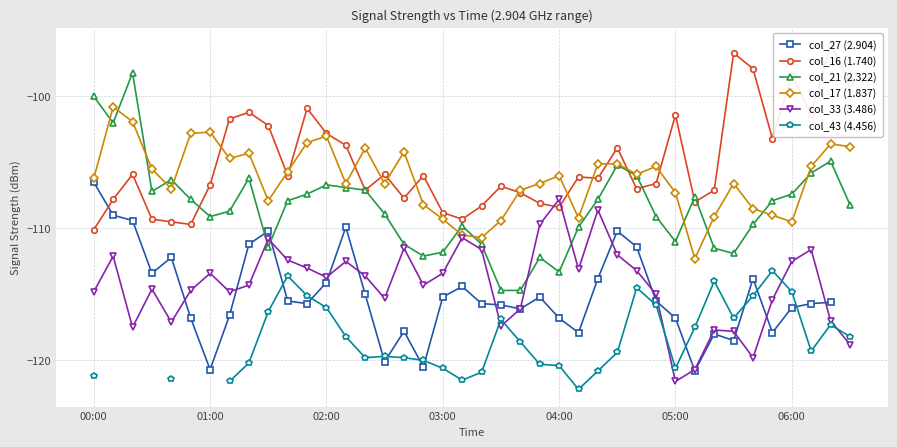

What is the maximum value shown in the chart?

-96.1